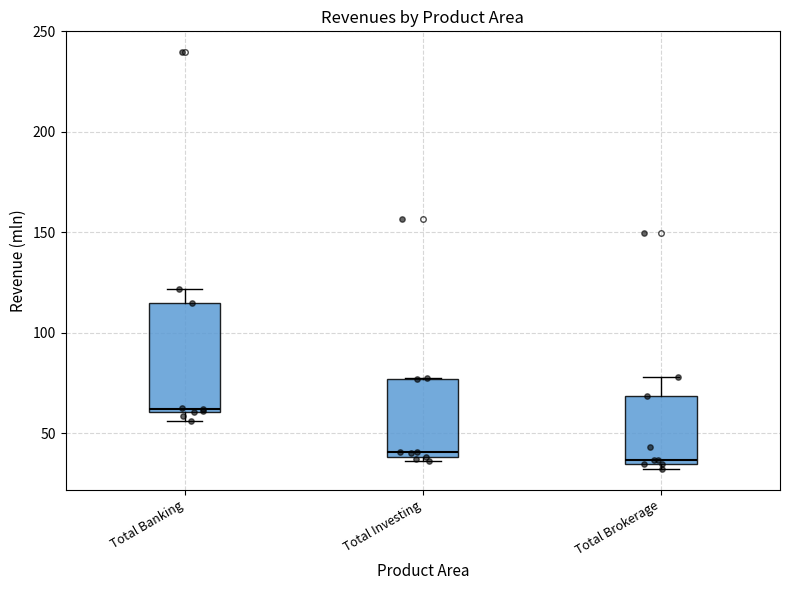

Reading left to right, transcribe this box plot: for each box, give where its median line is, the range the box spans, and where its two whiskers end, as read against the y-axis. The values are not printed on the chart, so give them approximately, as read against the axis.

Total Banking: median 60, box 60 to 115, whiskers 55 to 120
Total Investing: median 40 (just above the box's lower edge), box 40 to 75, whiskers 35 to 80
Total Brokerage: median 35 (just above the box's lower edge), box 35 to 70, whiskers 30 to 80